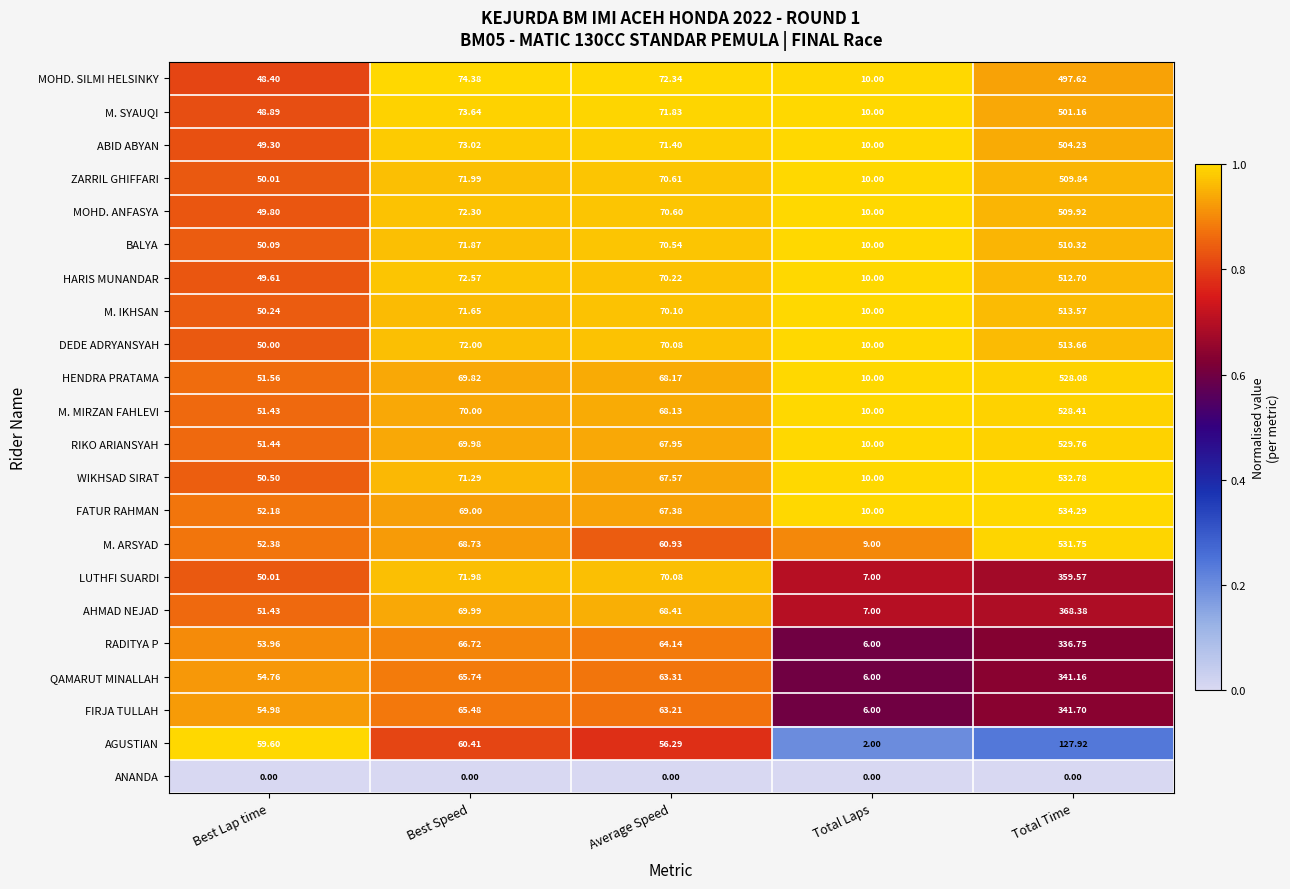

At which label does HENDRA PRATAMA reach its minimum?

Total Laps